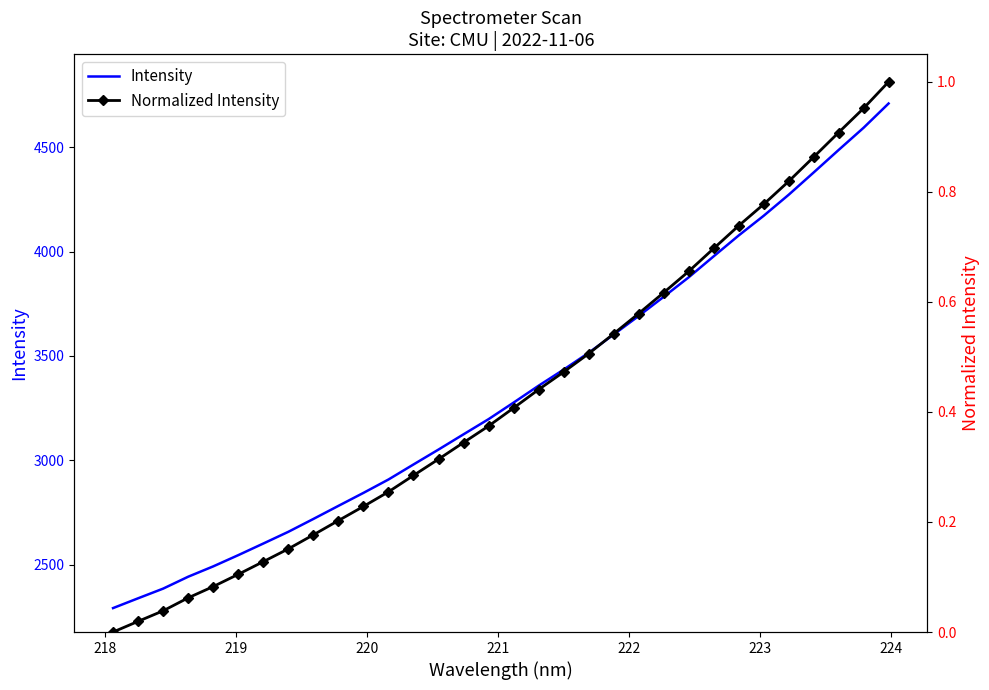

How many lines are shown in the chart?

2